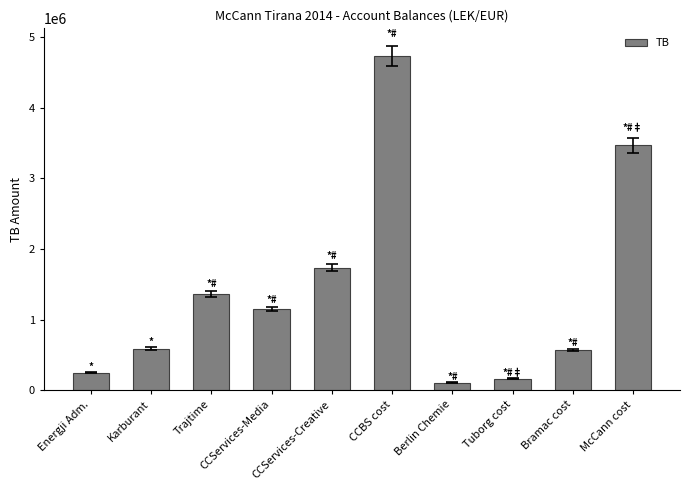

What is the ratio of the value at Karburant to the value at Energji Adm.?

2.4